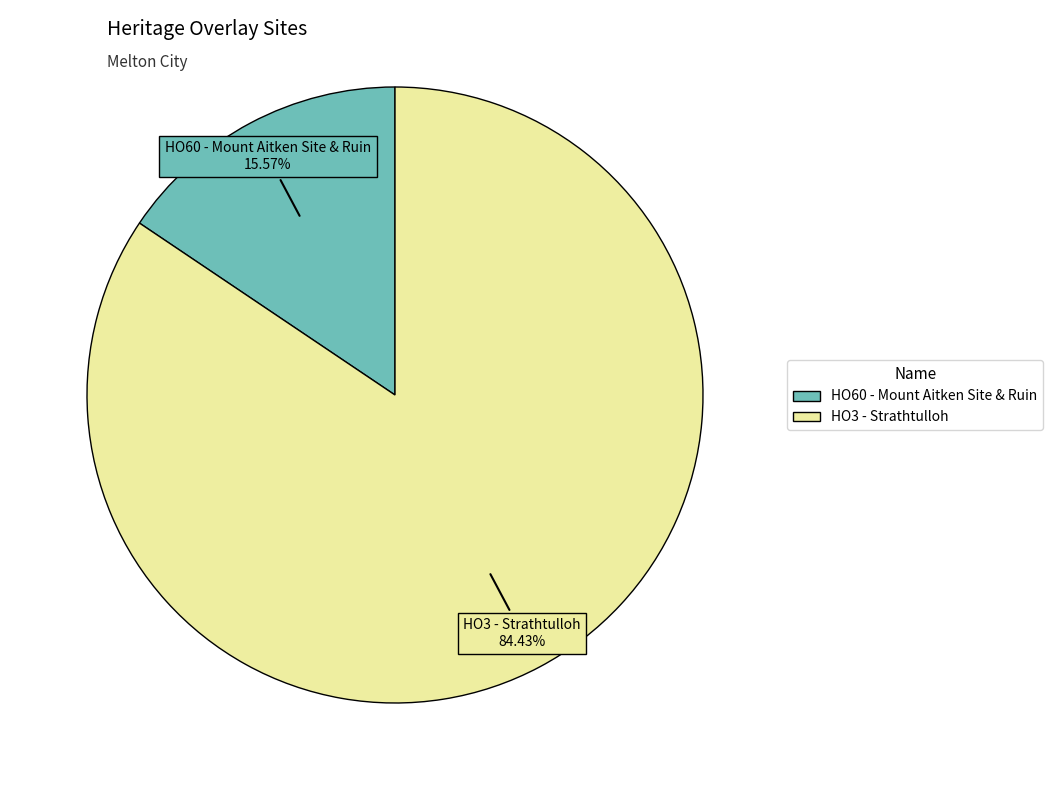

Combined, do HO3 - Strathtulloh and HO60 - Mount Aitken Site & Ruin account for over 50%?

Yes